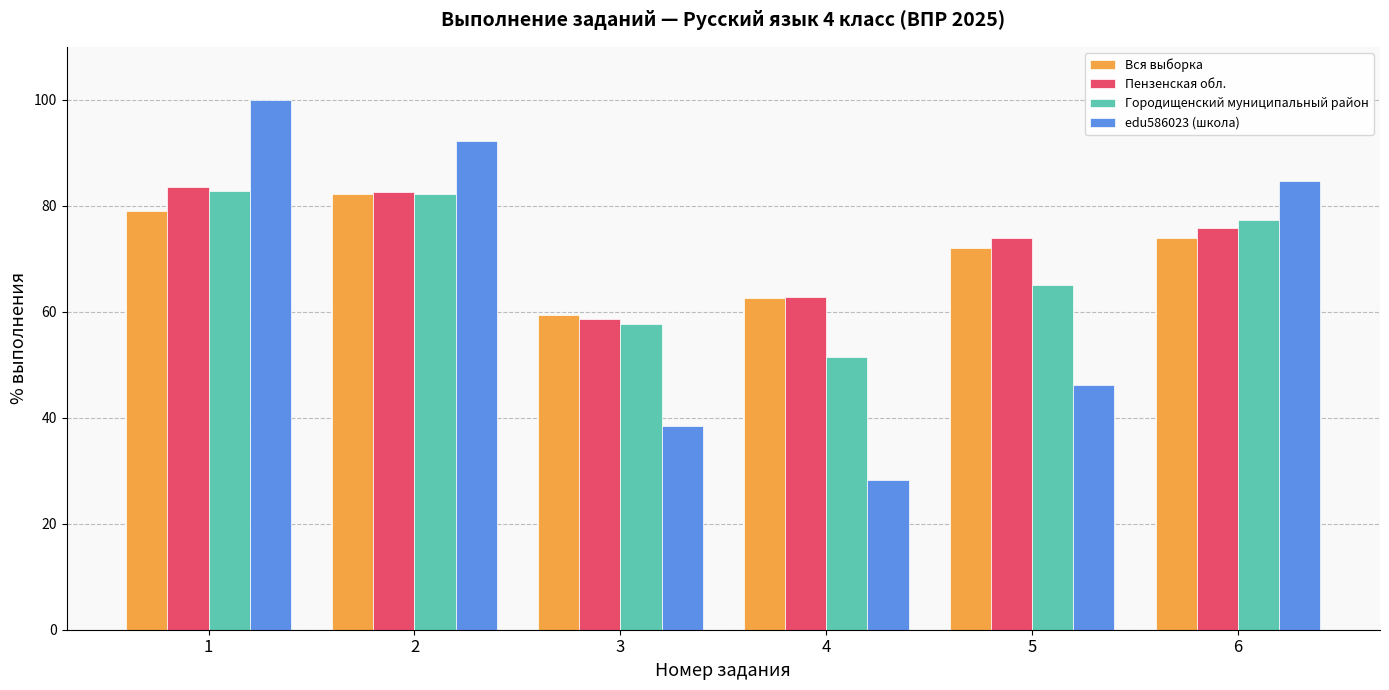

At how many categories does at least one series exceed 57?

6